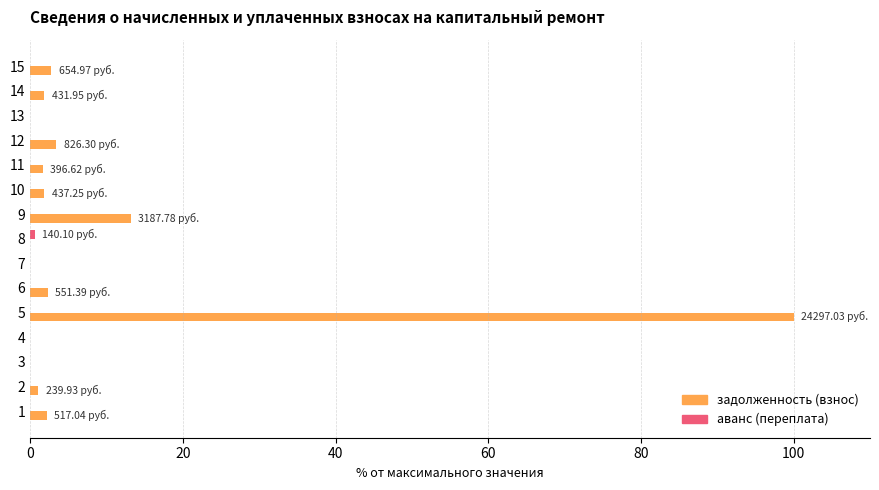

How many series are shown in this chart?

2